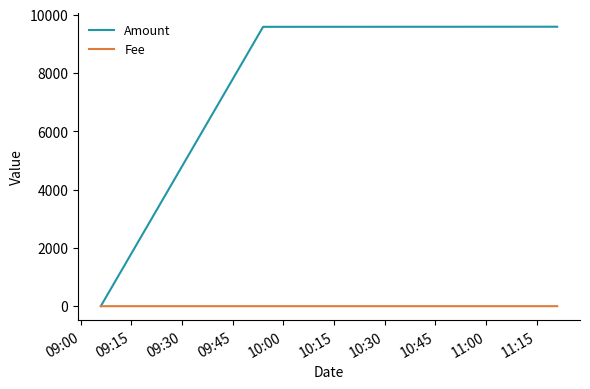

What is the maximum value shown in the chart?

9588.4